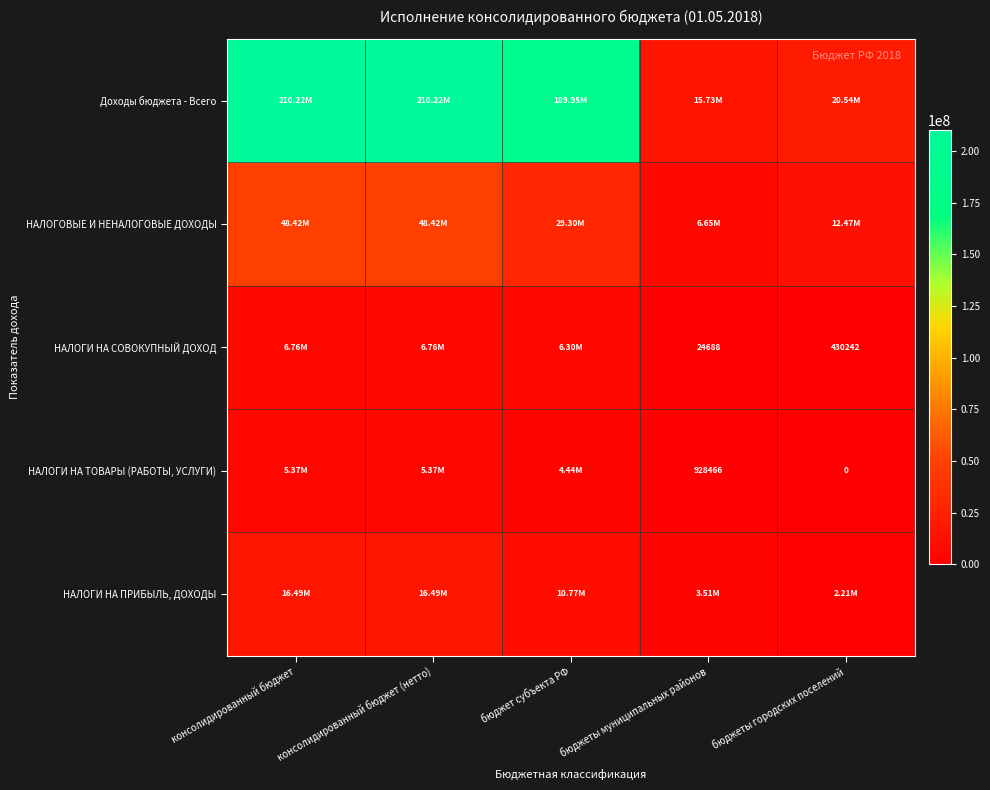

Is the value of НАЛОГИ НА СОВОКУПНЫЙ ДОХОД at бюджеты городских поселений greater than the value of НАЛОГИ НА ТОВАРЫ (РАБОТЫ, УСЛУГИ) at бюджеты муниципальных районов?

No